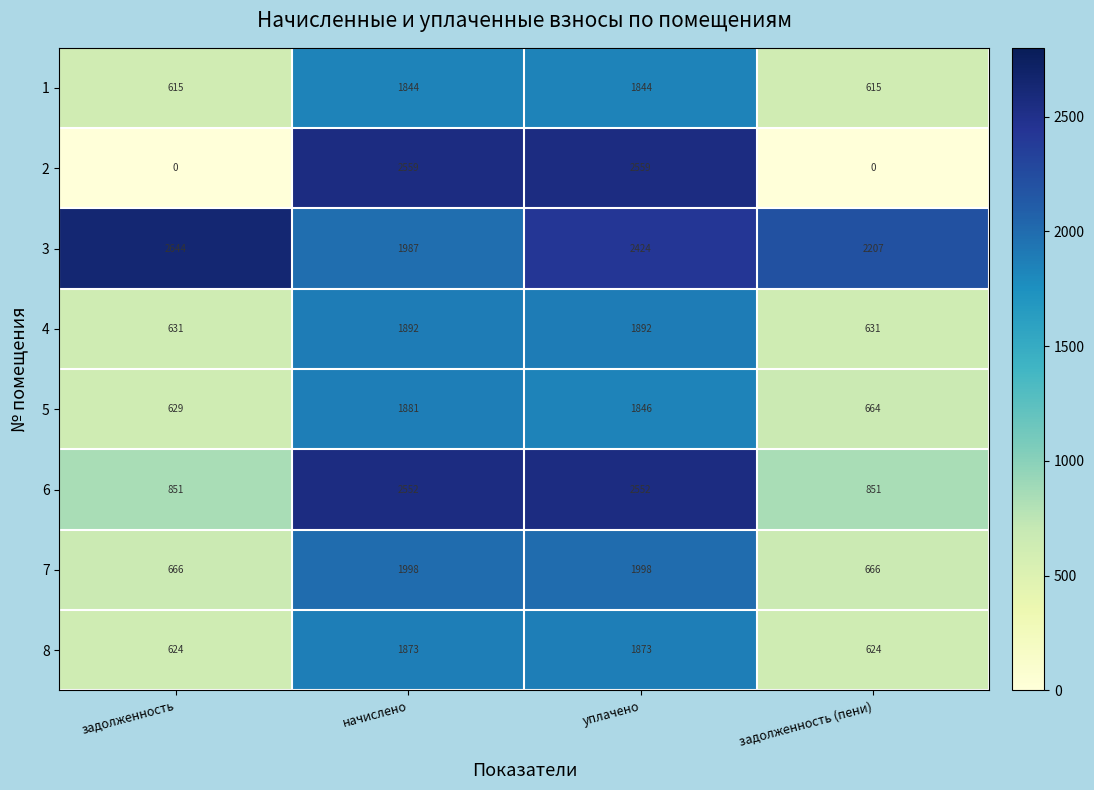

Read the 3 value at начислено.

1987